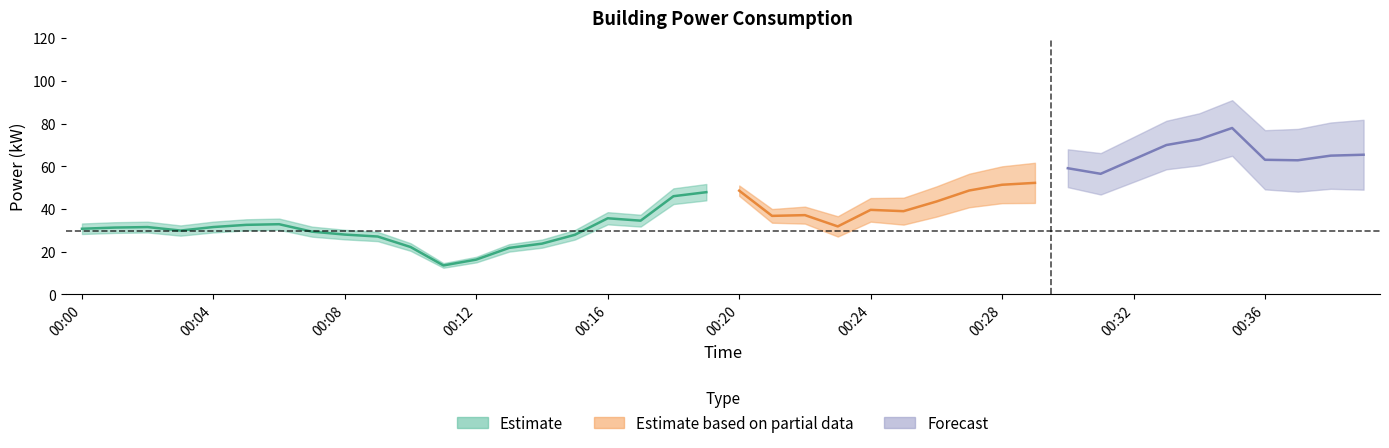

List the labels in order of value, smallest first.

00:11, 00:12, 00:13, 00:10, 00:14, 00:09, 00:15, 00:08, 00:07, 00:03, 00:00, 00:01, 00:02, 00:04, 00:23, 00:05, 00:06, 00:17, 00:16, 00:21, 00:22, 00:25, 00:24, 00:26, 00:18, 00:19, 00:20, 00:27, 00:28, 00:29, 00:31, 00:30, 00:37, 00:36, 00:32, 00:38, 00:39, 00:33, 00:34, 00:35